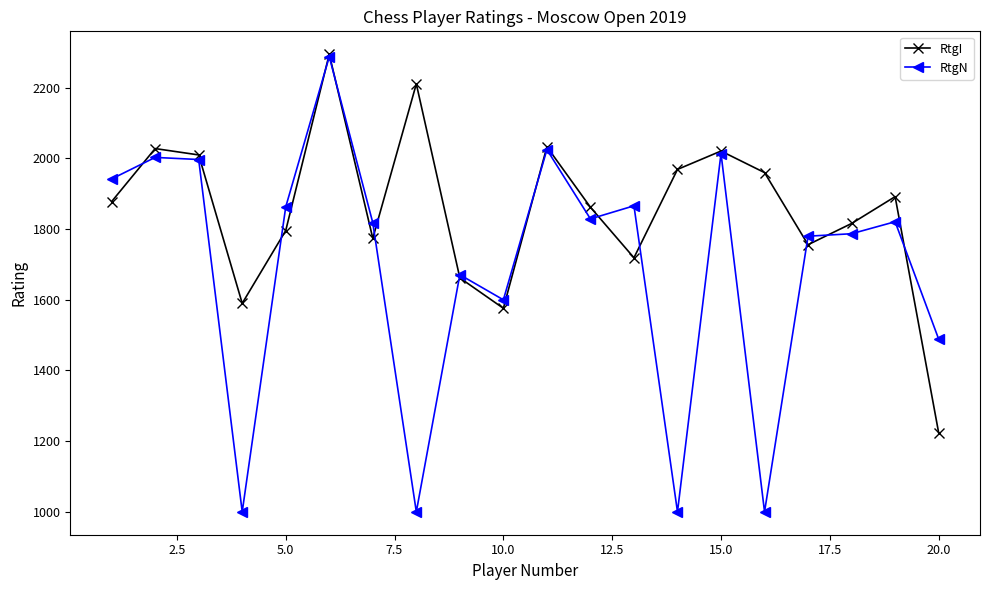

How many times do RtgN and RtgI cross each other?

12